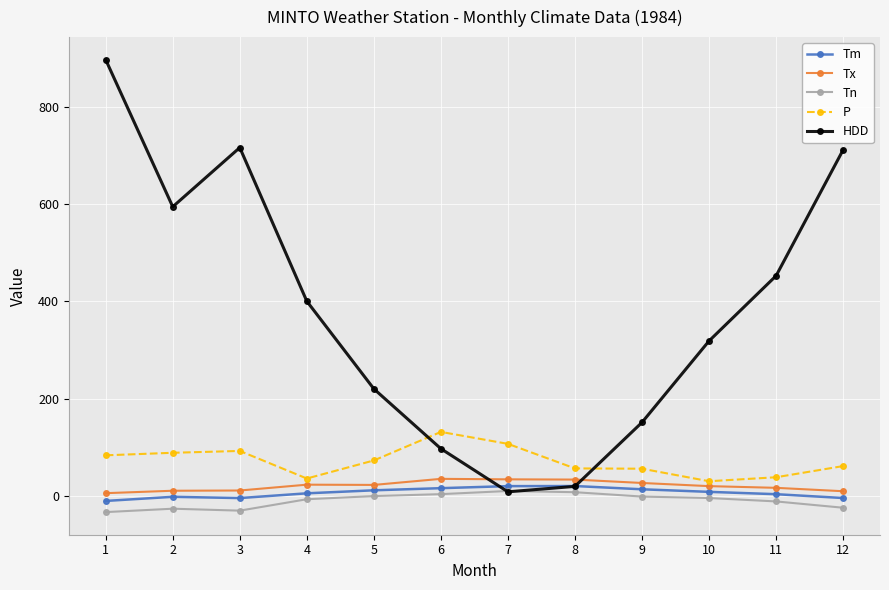

At how many categories does at least one series exceed 285?

7